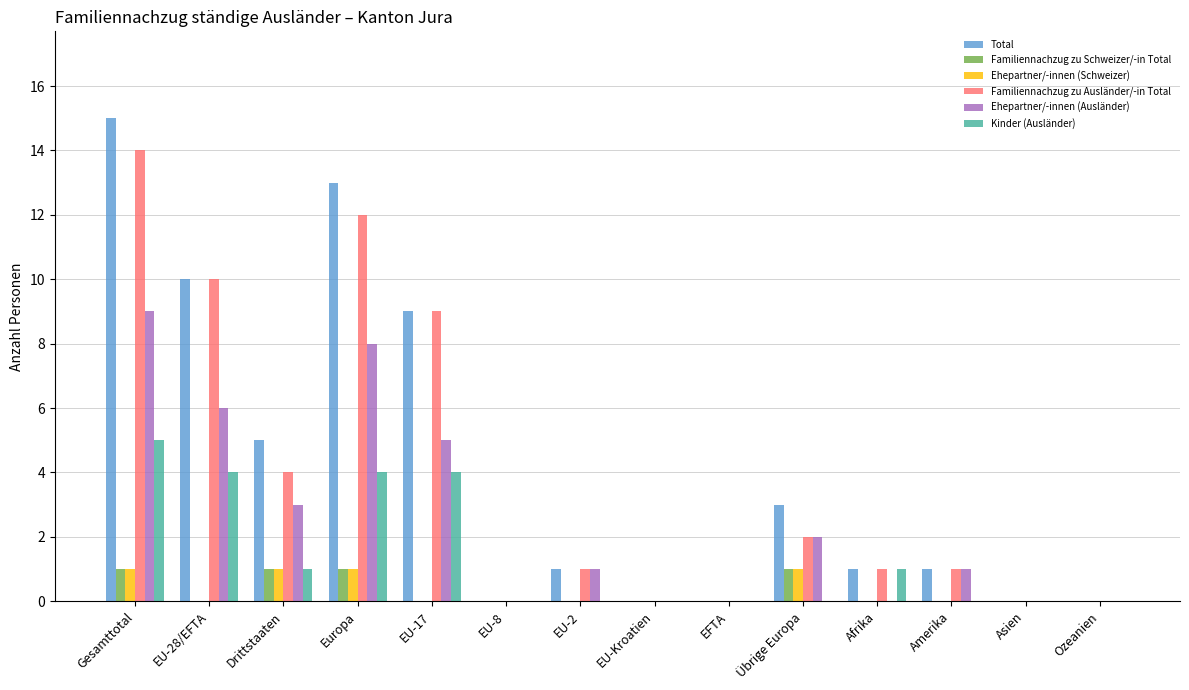

Which label corresponds to the largest value in the chart?

Gesamttotal